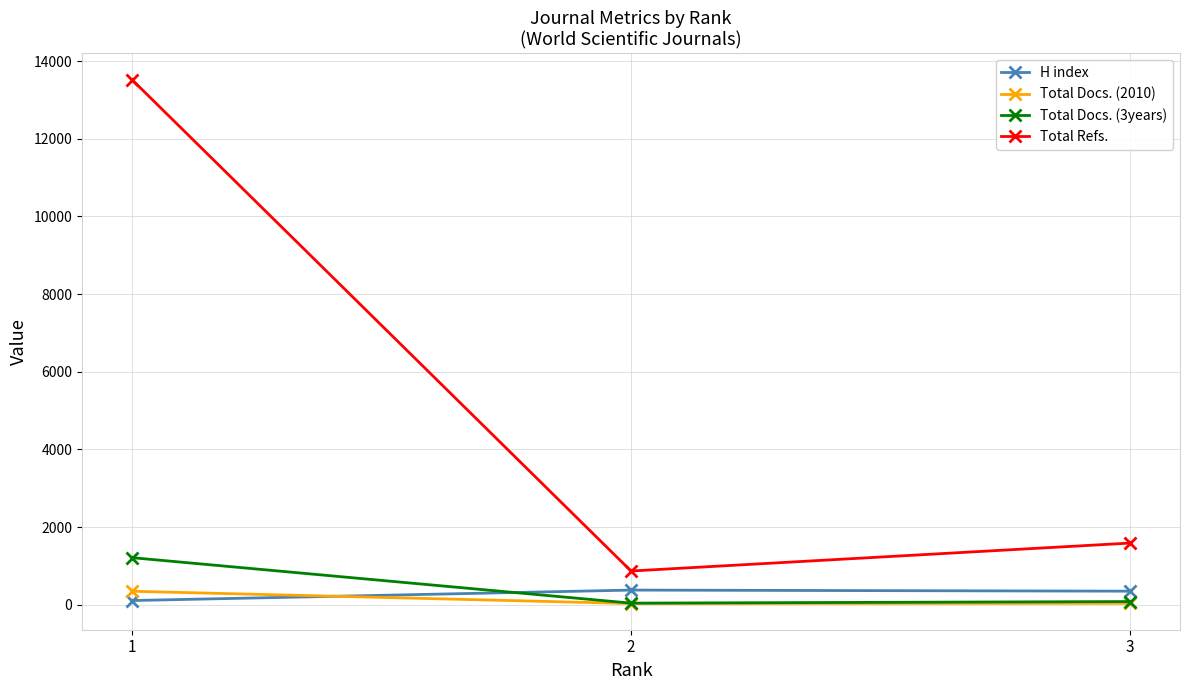

How many data points in H index are less than 349?

1